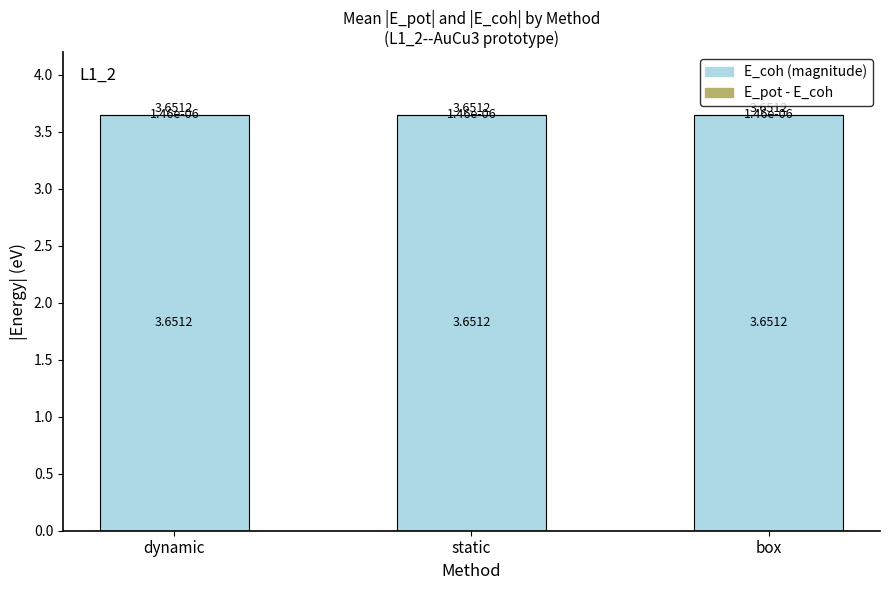

True or false: E_coh has a value of 1.3 at static.

False